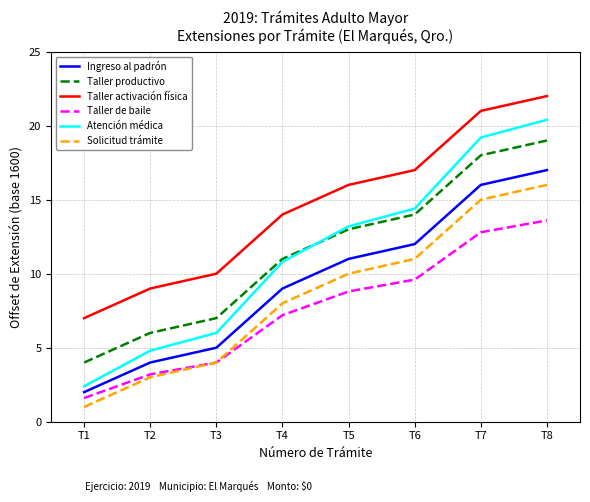

Which series has the widest spread of values?

Atención médica